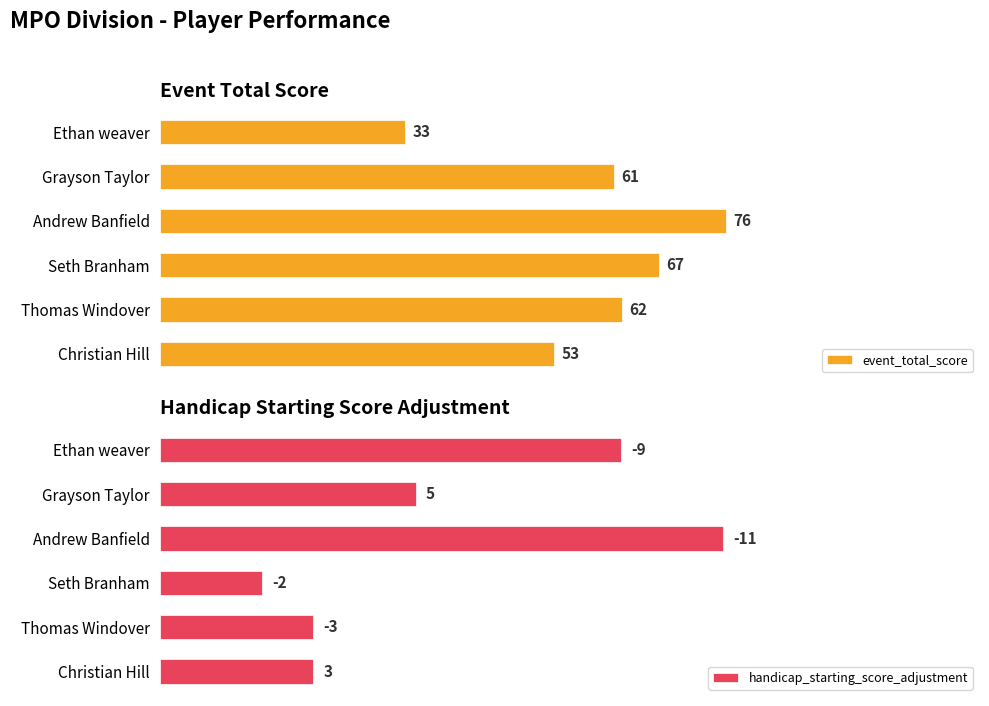

What is the difference between the maximum and second lowest values in the event_total_score series?

23